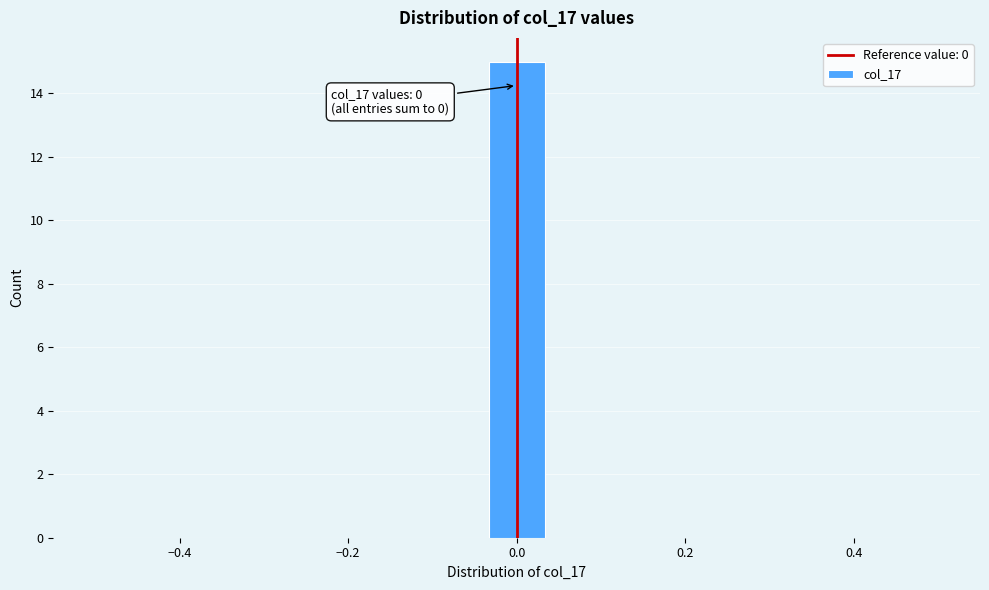

Around what value on the x-axis is the tallest bar? Give the approximate position of its centre, as read against the axis.

0.00